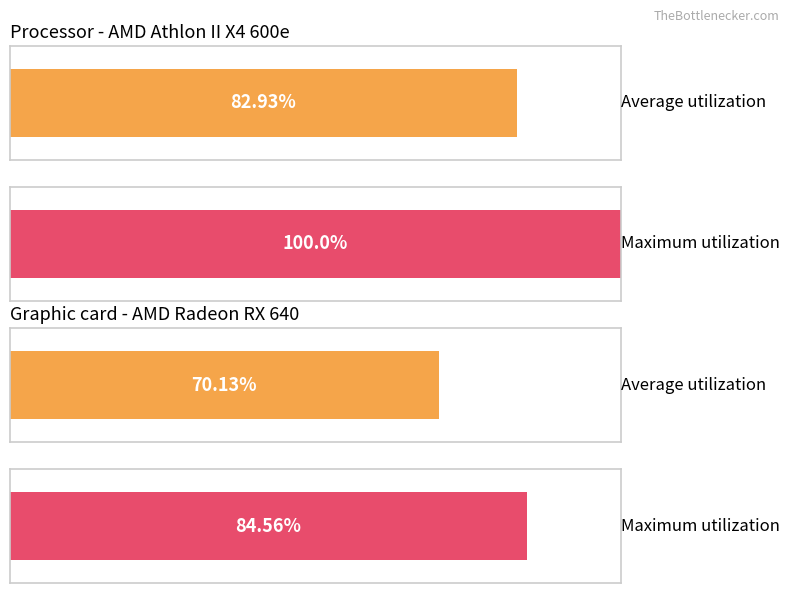

What are all the series names shown in the legend?

Average utilization, Maximum utilization